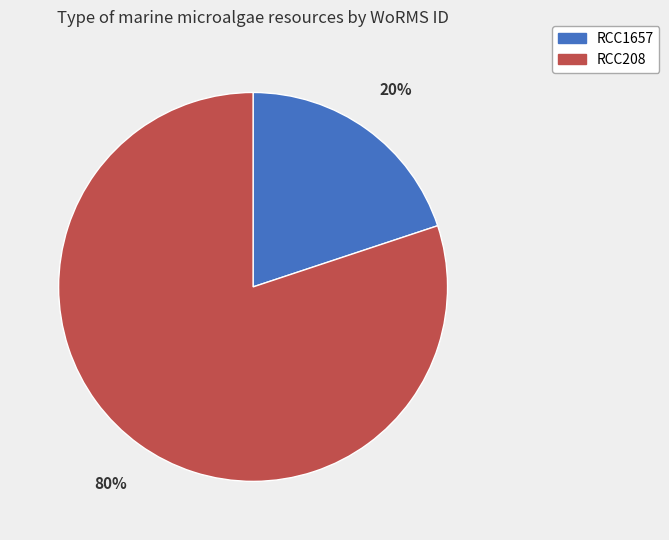

To the nearest percent, what portion does RCC1657 represent?

20%